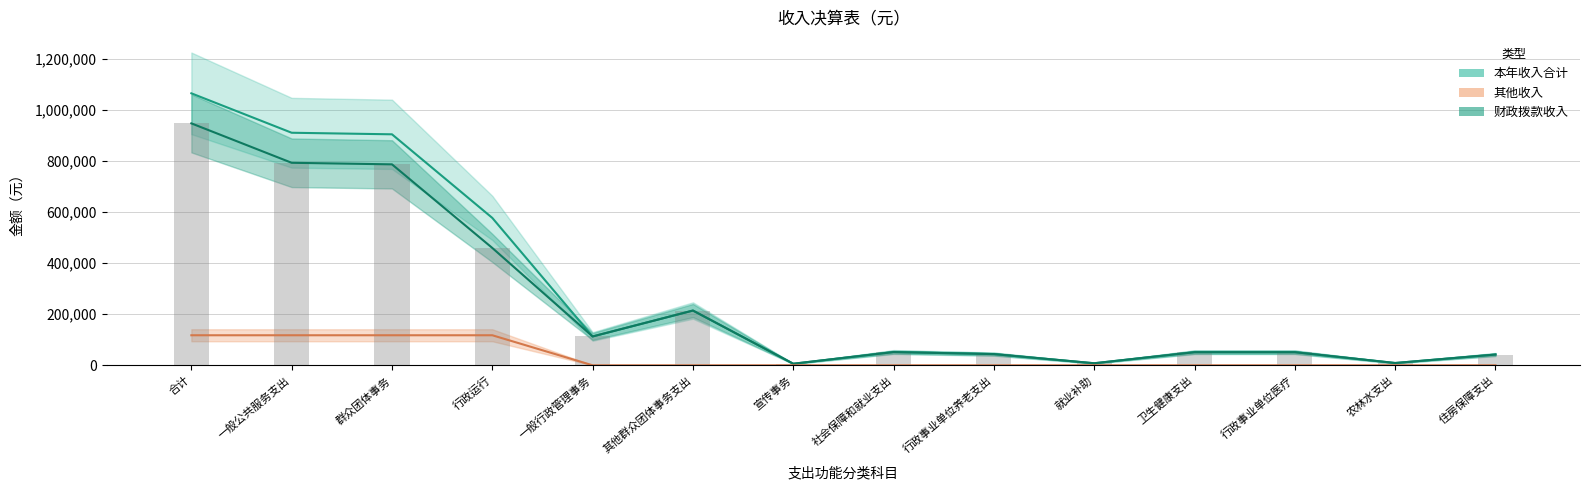

Which category has the lowest value across all series?

一般行政管理事务